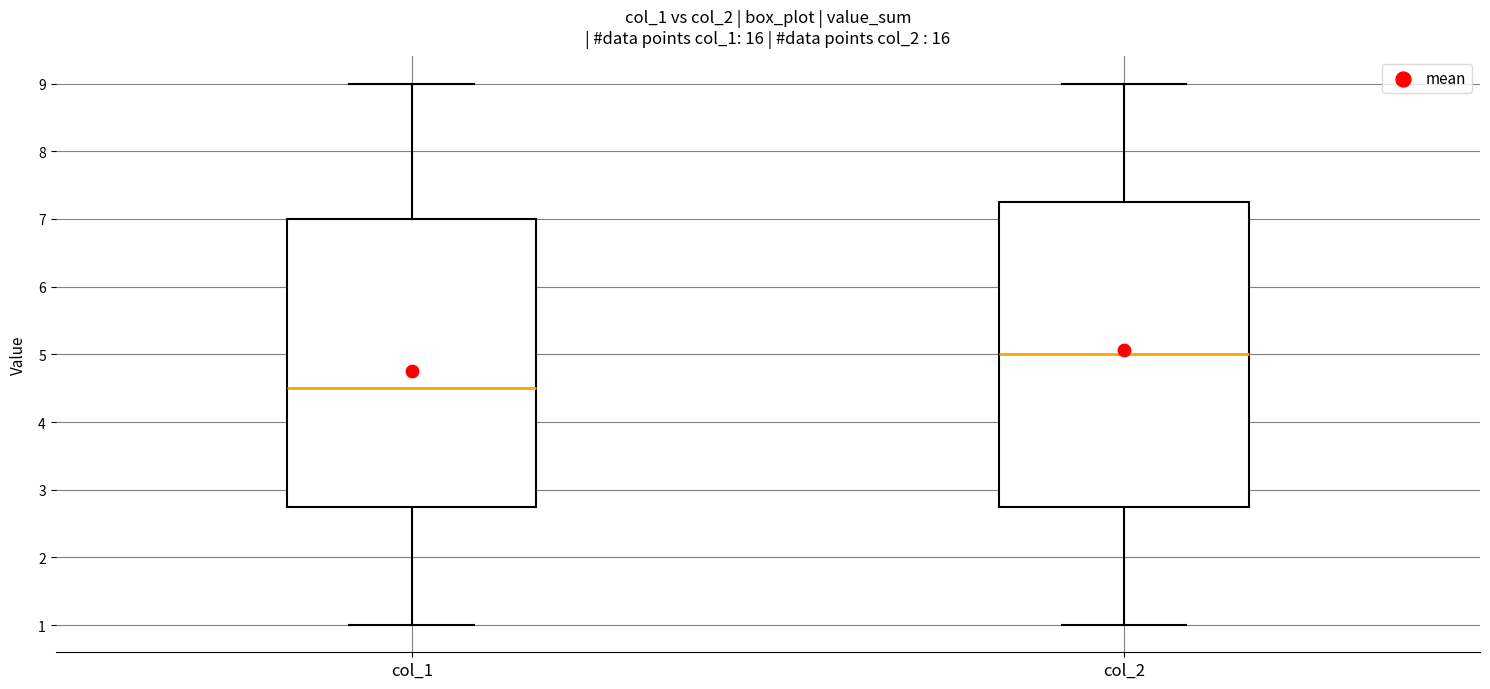

Reading left to right, transcribe this box plot: for each box, give where its median line is, the range the box spans, and where its two whiskers end, as read against the y-axis. The values are not printed on the chart, so give them approximately, as read against the axis.

col_1: median 4.5, box 2.8 to 7.0, whiskers 1.0 to 9.0
col_2: median 5.0, box 2.8 to 7.3, whiskers 1.0 to 9.0